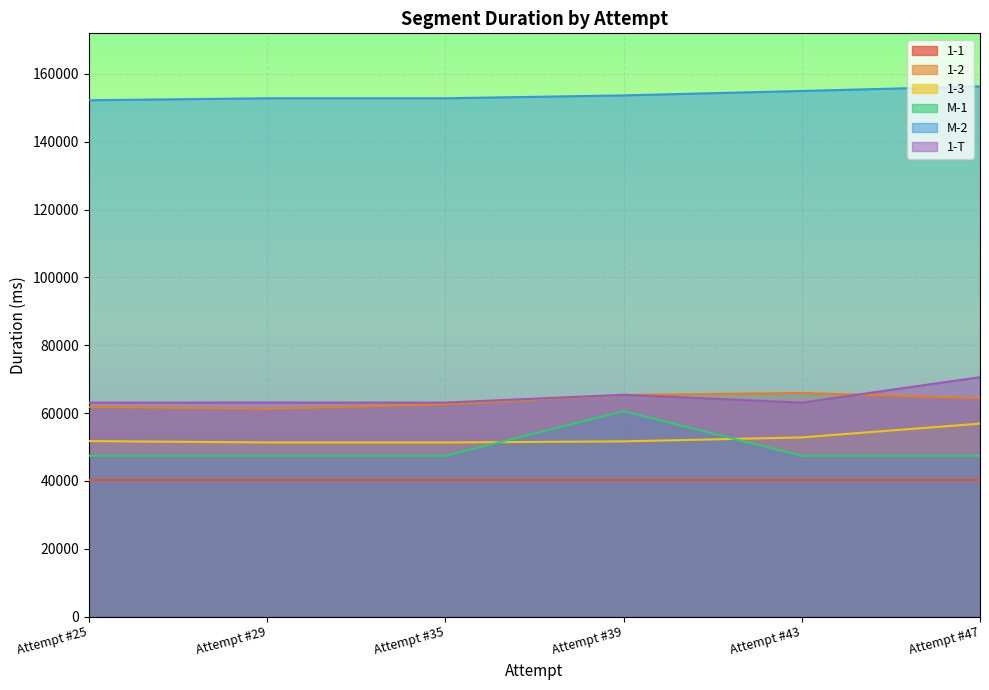

What is the approximate value of 1-2 at Attempt #35?

62595